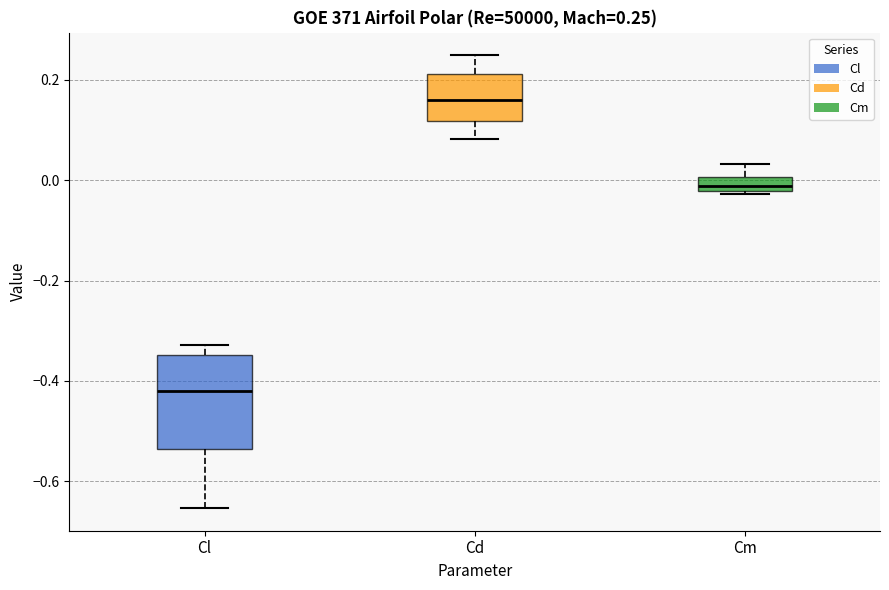

Which box is the tallest, from its lower edge to its upper edge?

Cl